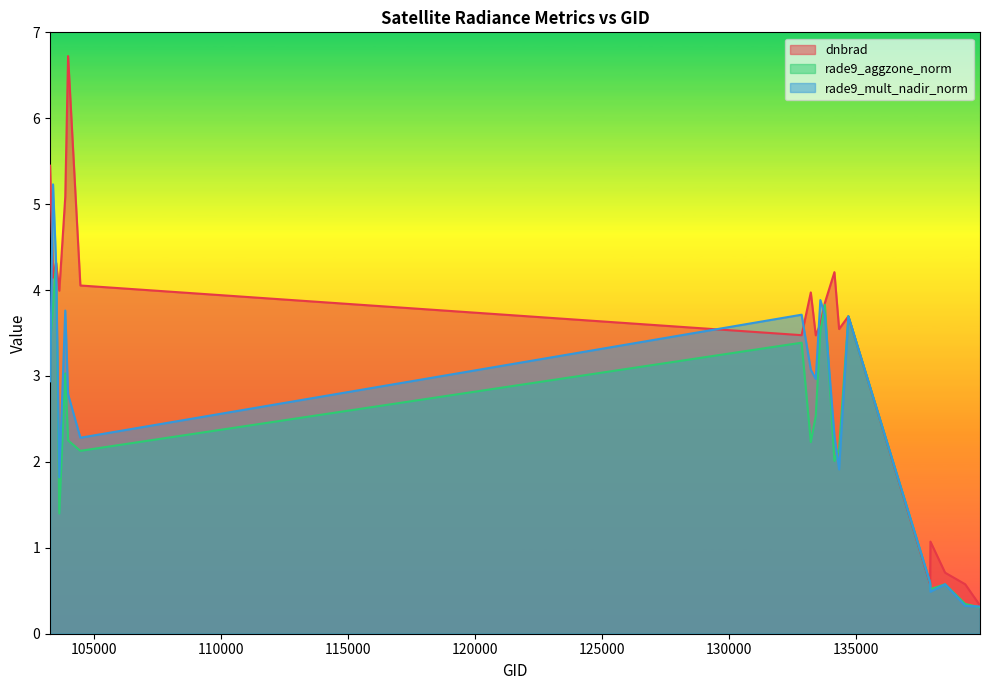

Read the dnbrad value at 133209.

4.0